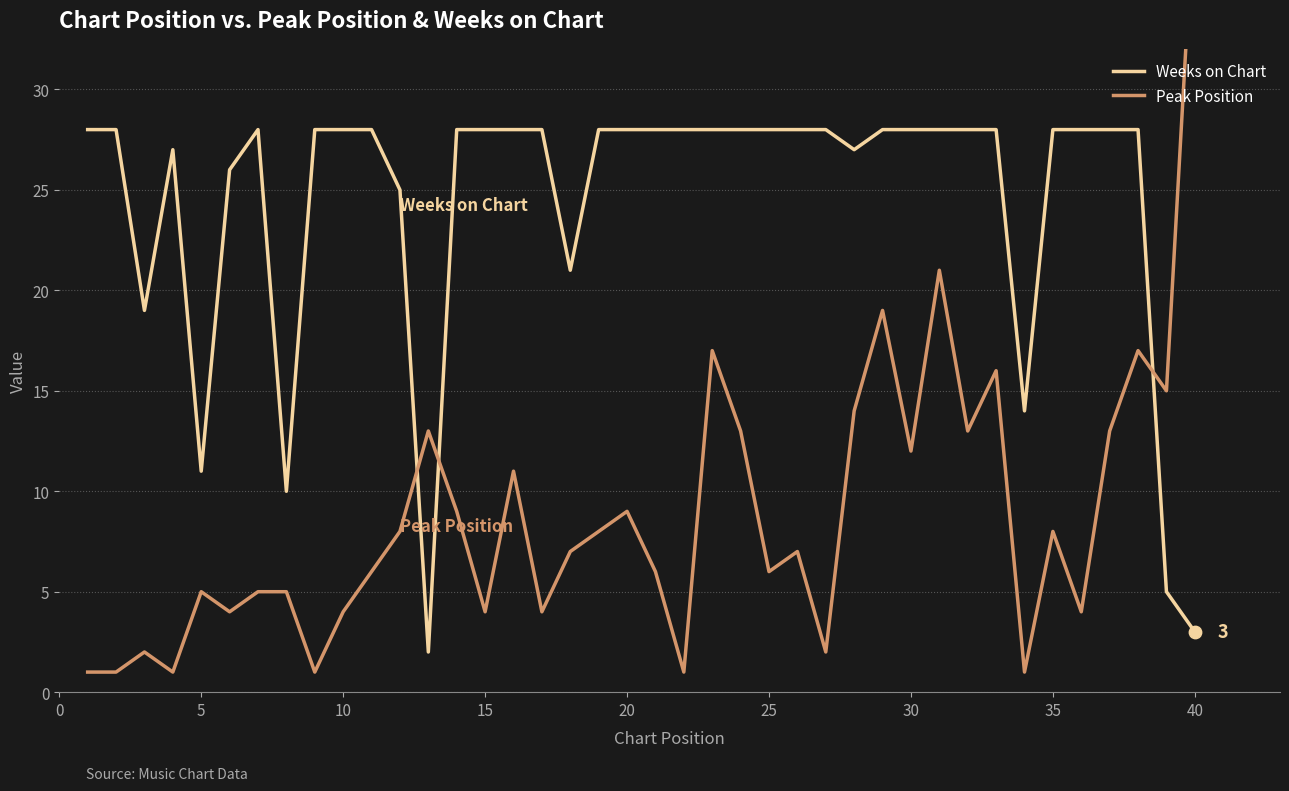

Which series has the largest total across all categories?

Weeks on Chart